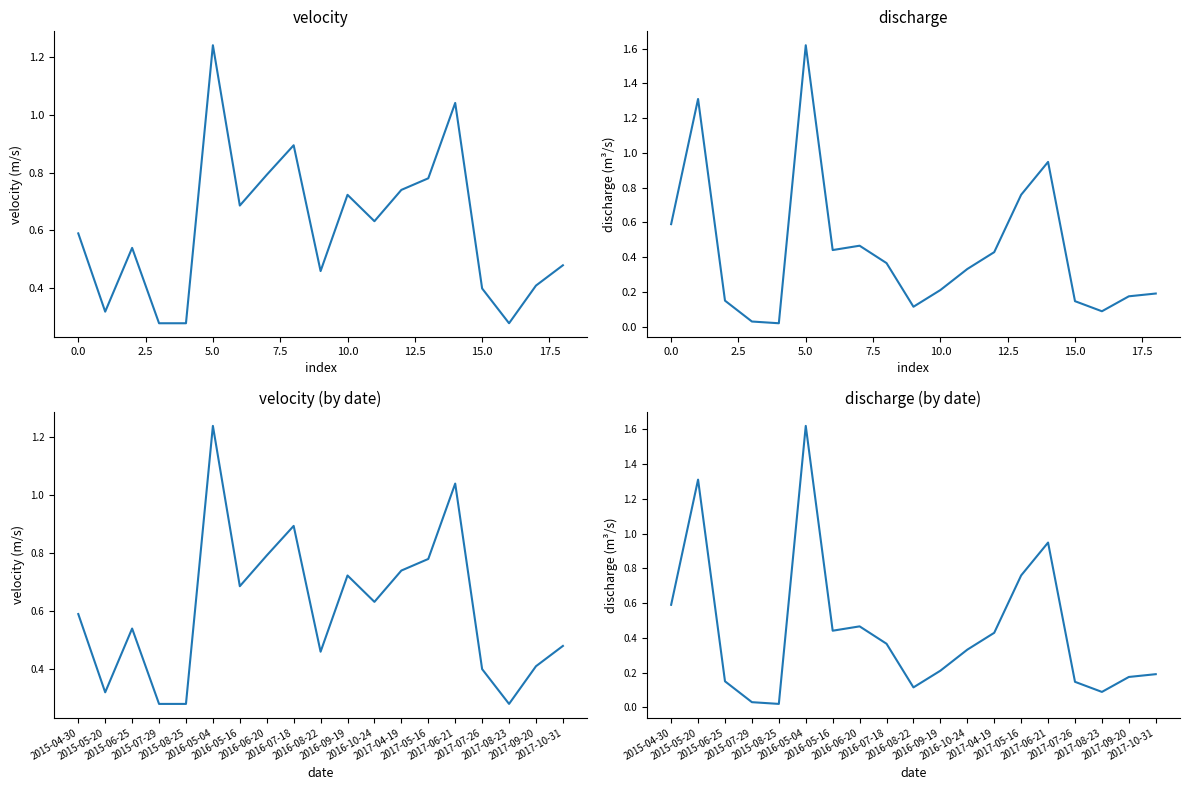

How many lines are shown in the chart?

2